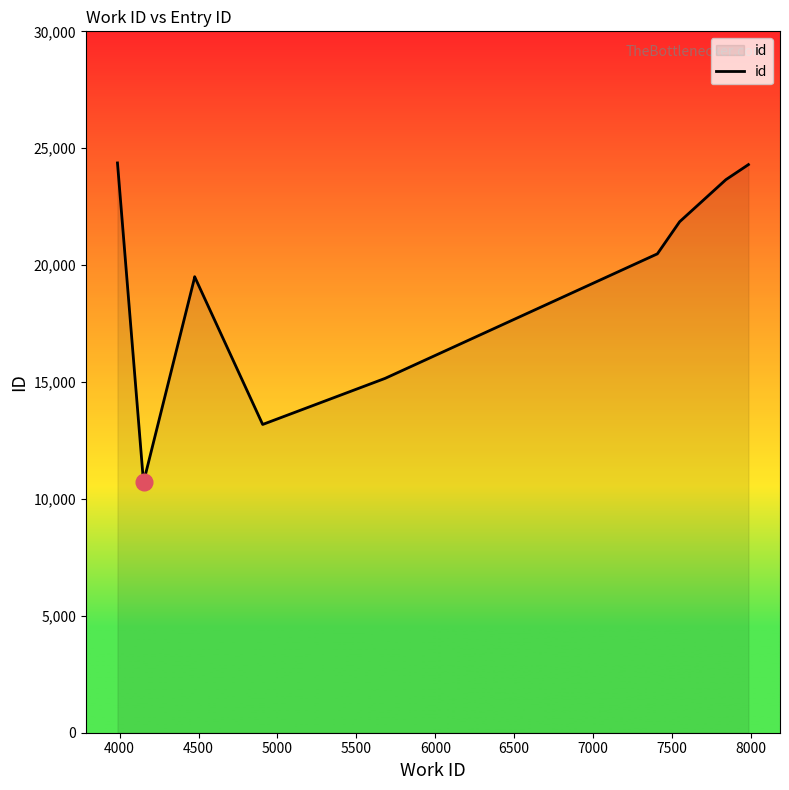

Which has a higher value, 6000 or 4500?

4500